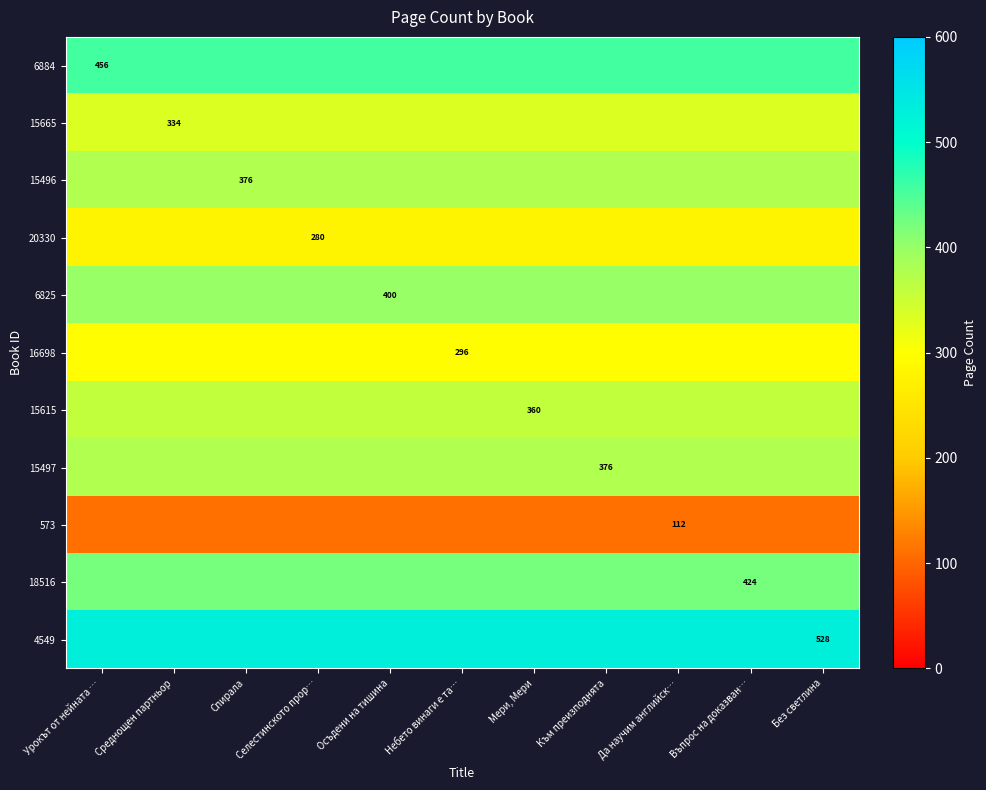

The 15496 series shows 376 at Спирала. True or false?

True